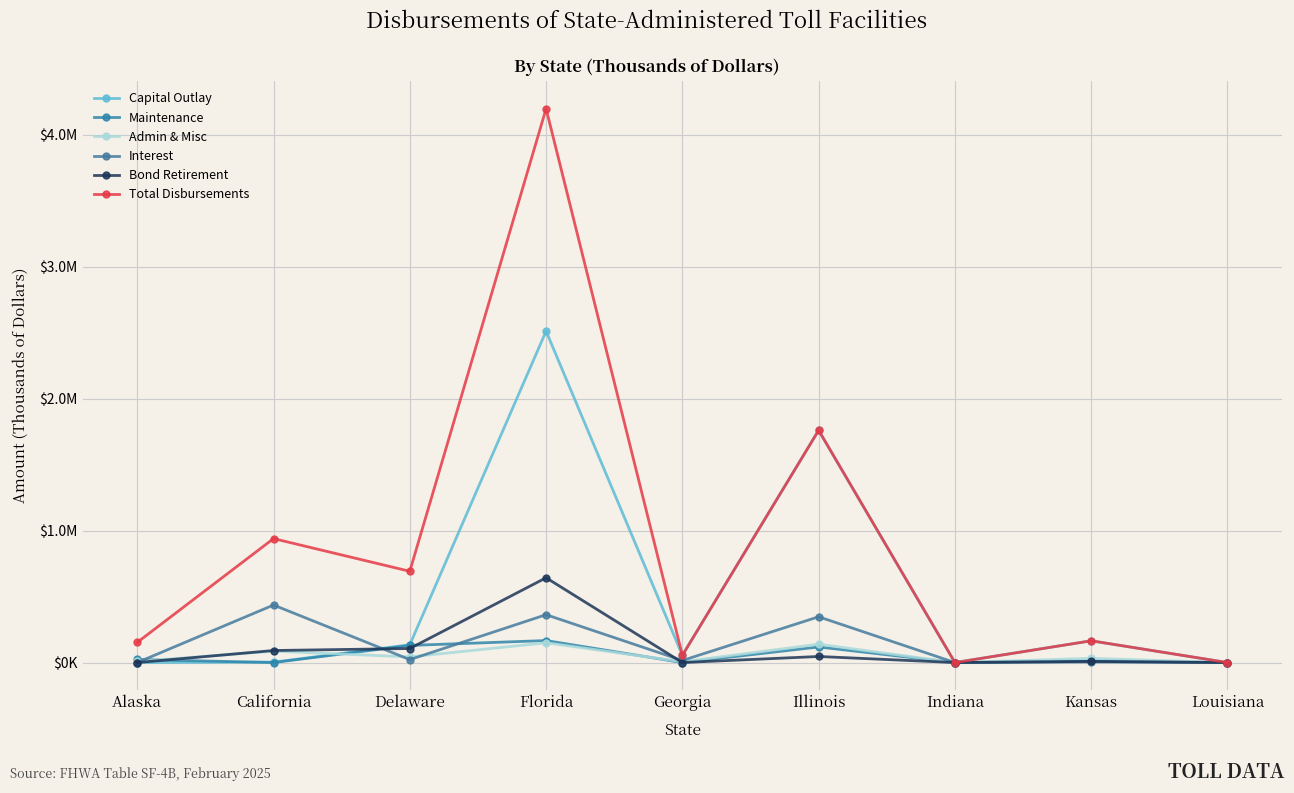

What are all the series names shown in the legend?

Capital Outlay, Maintenance, Admin & Misc, Interest, Bond Retirement, Total Disbursements